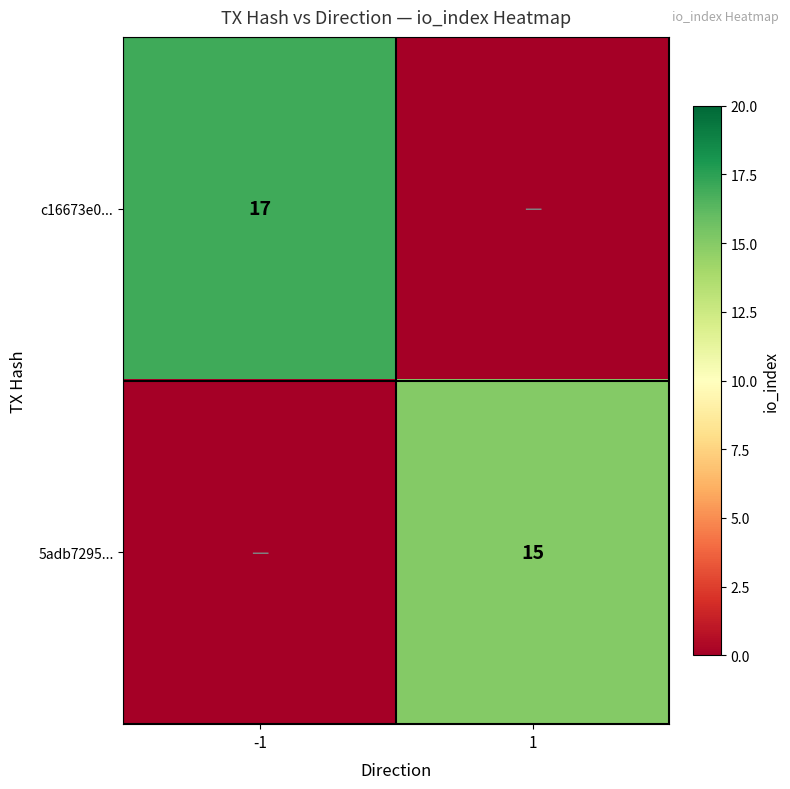

True or false: c16673e0... has a value of 29 at -1.

False